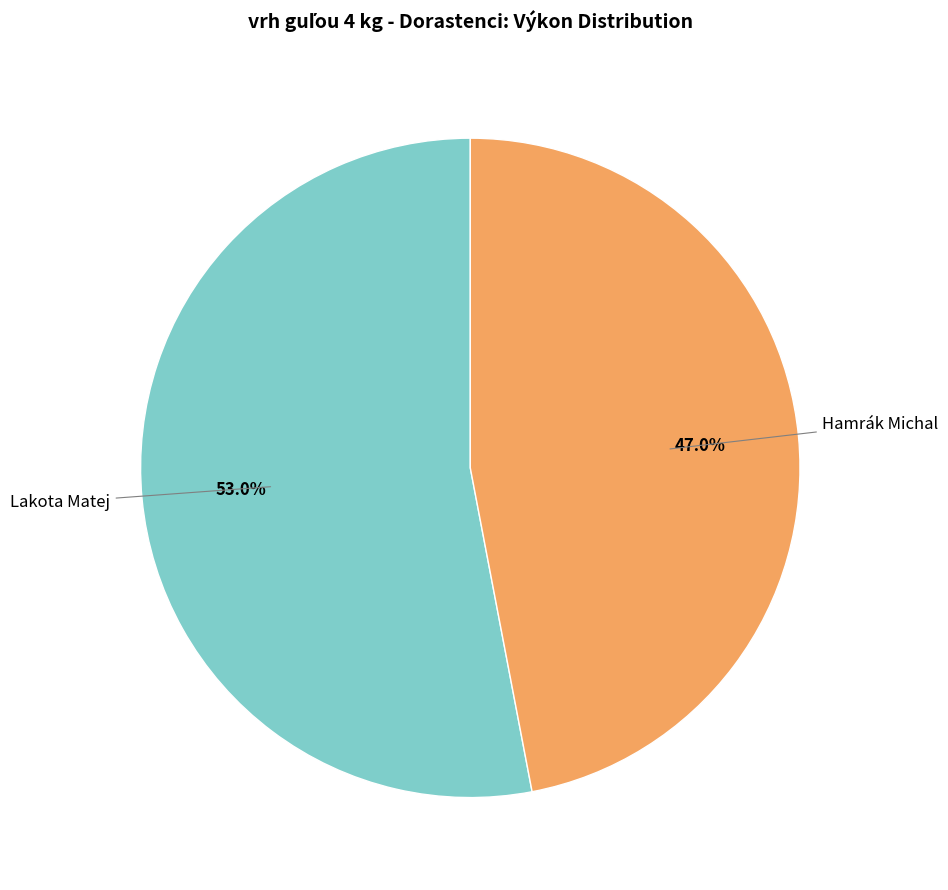

Does any single category account for the majority?

Yes